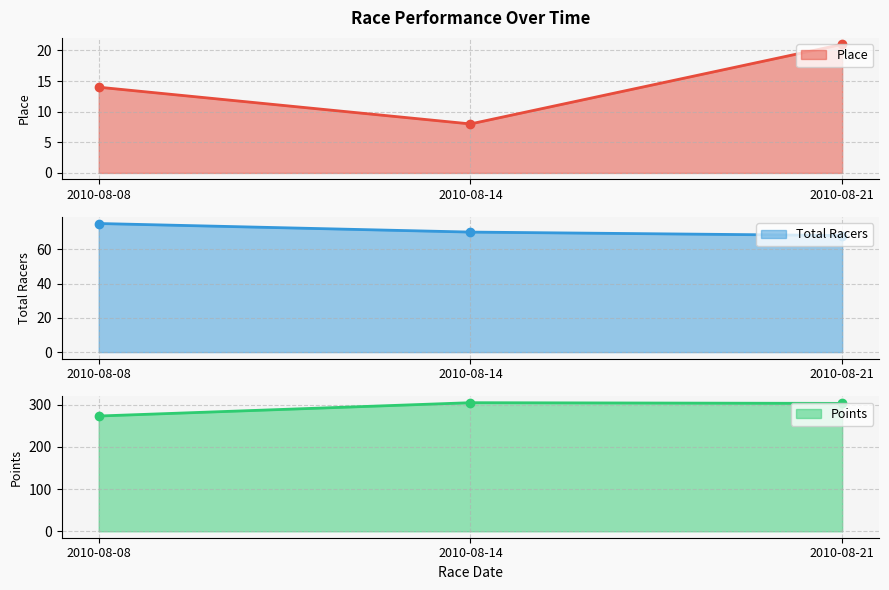

Is it true that Place equals 2.8 at 2010-08-14?

False